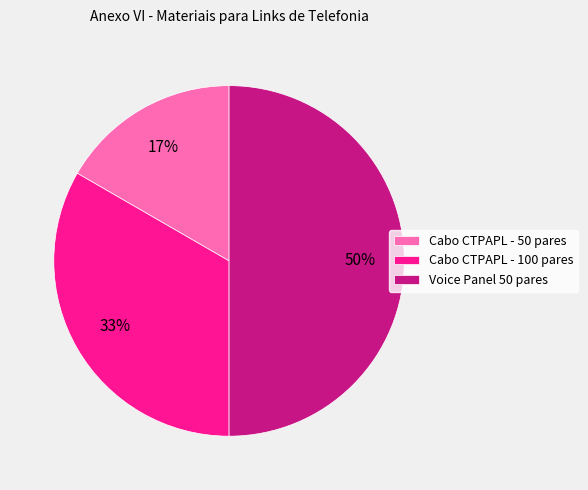

How many slices are in this pie chart?

3